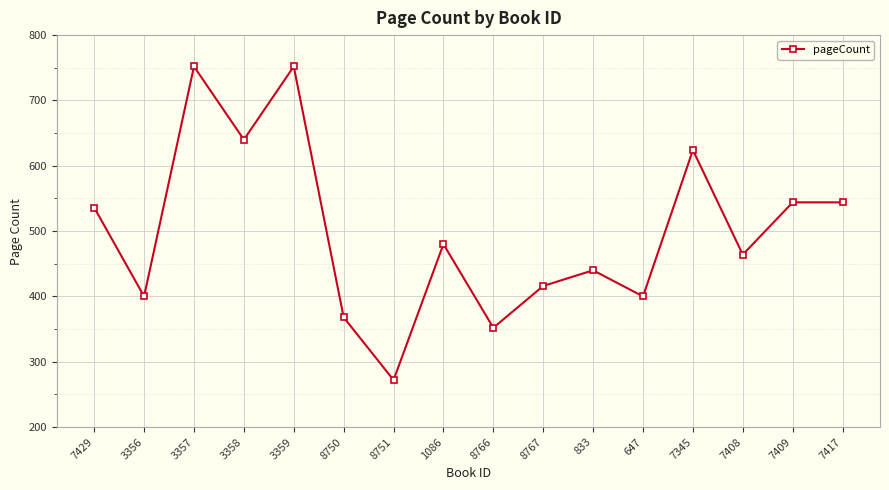

Does the chart display data point markers on the line(s)?

Yes